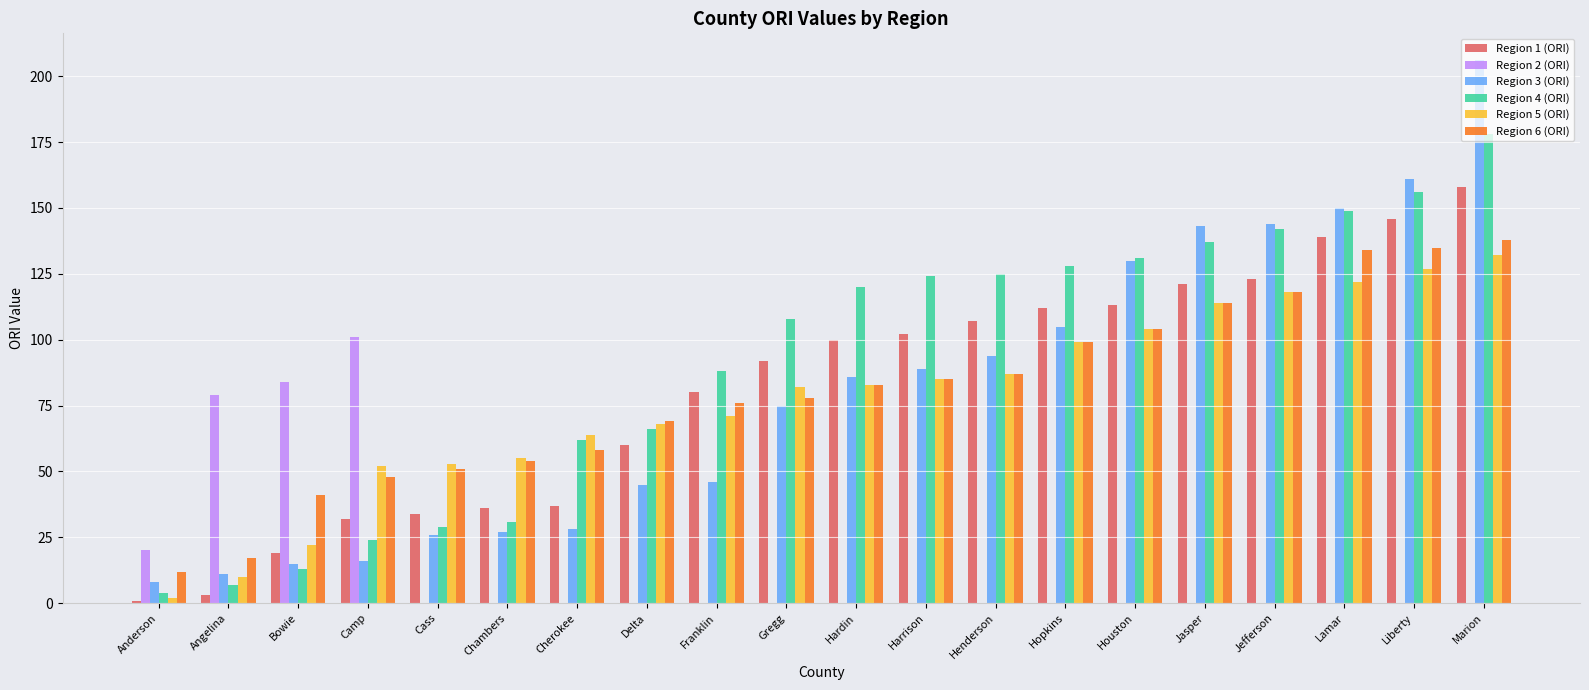

True or false: Region 4 (ORI) has a value of 156 at Liberty.

True